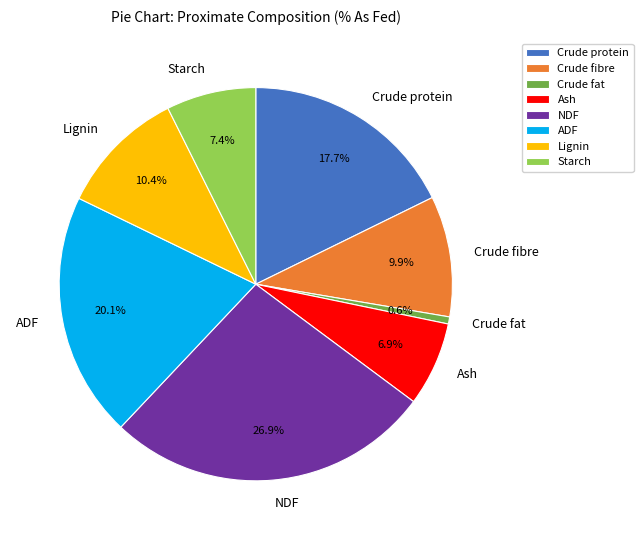

Does any single category account for the majority?

No